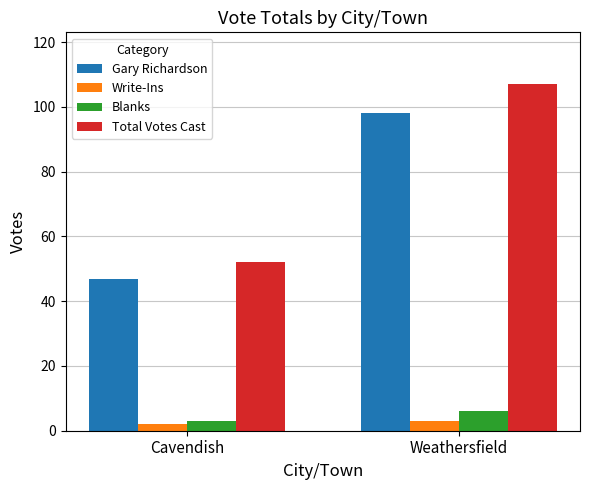

Which category has the lowest value in the Write-Ins series?

Cavendish